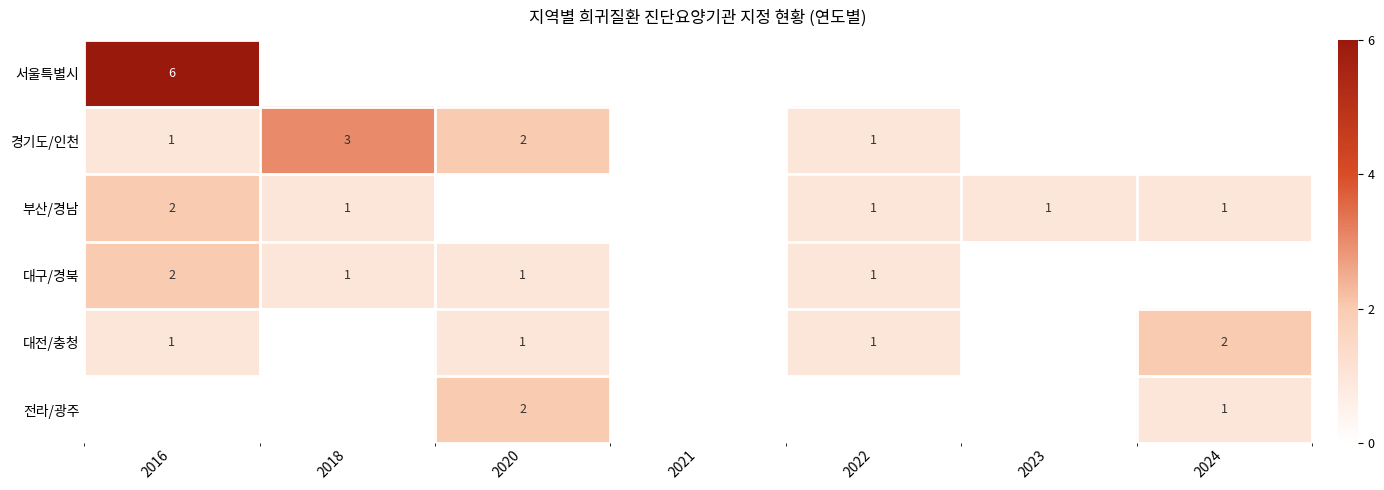

The value of 서울특별시 at 2016 is 10.1. True or false?

False